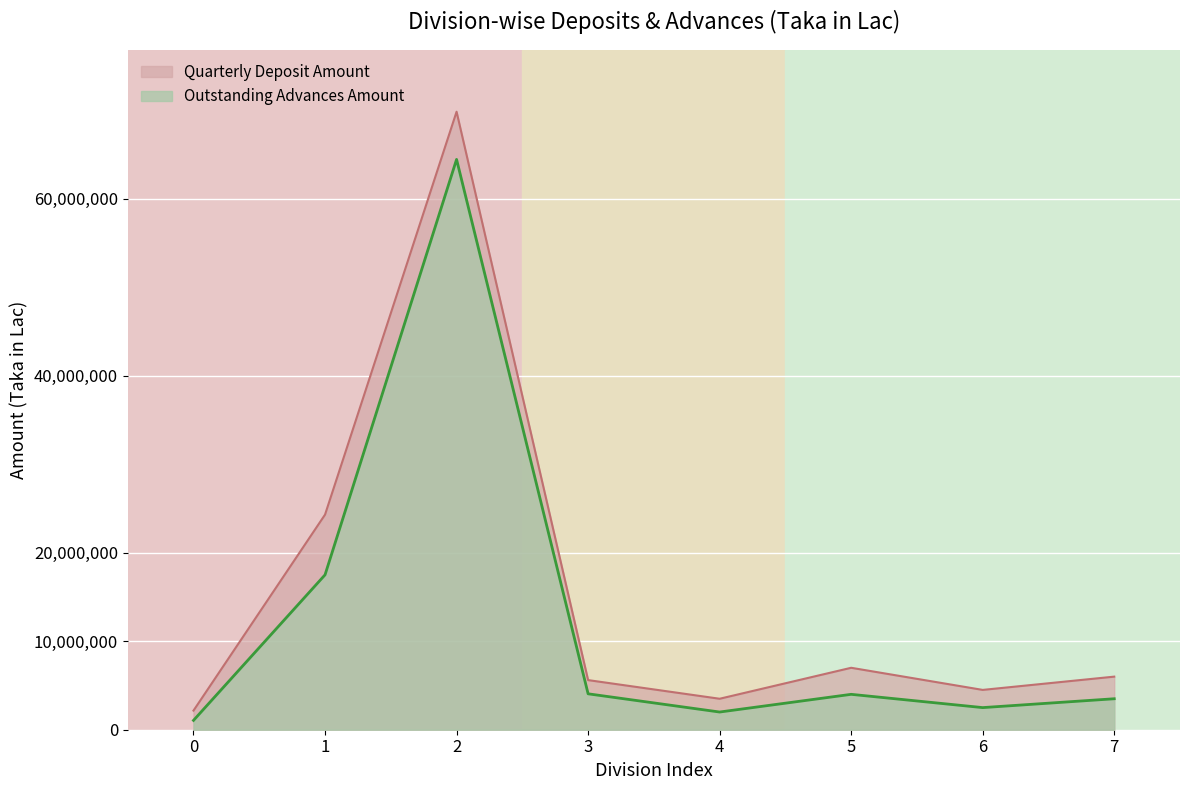

The Outstanding Advances Amount series shows 2500000.0 at 6. True or false?

True